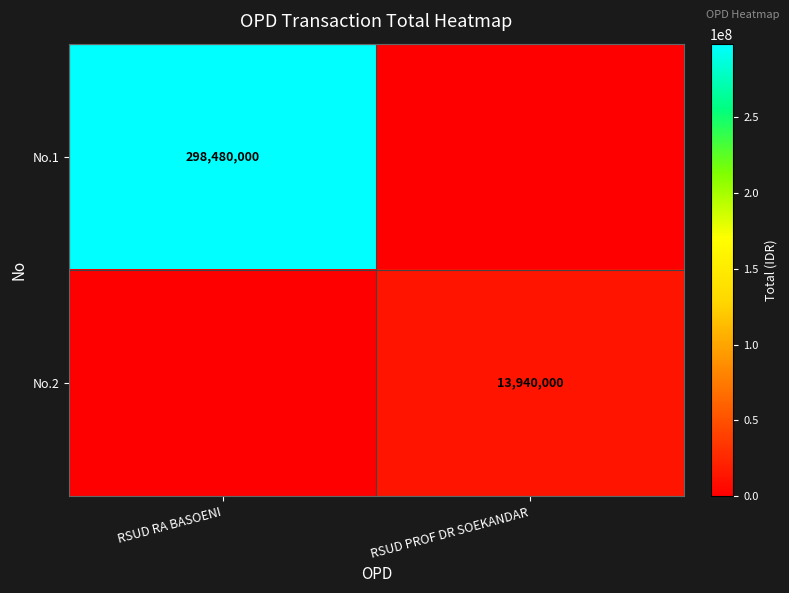

What is the maximum value shown in the chart?

298480000